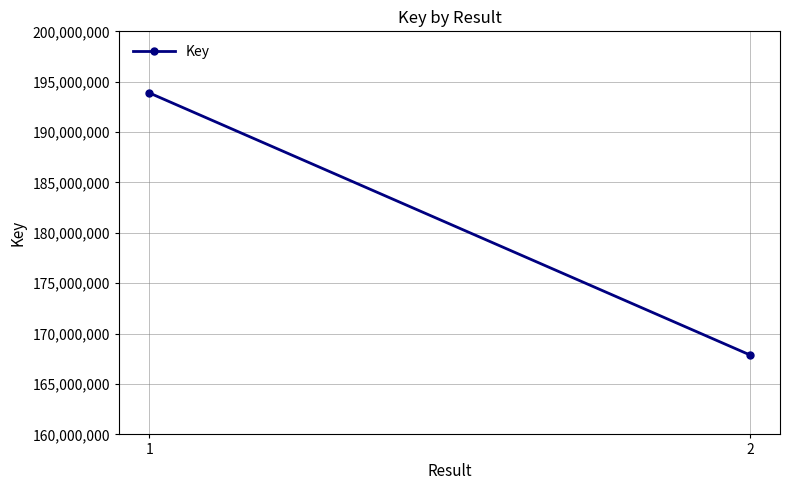

List the labels in order of value, smallest first.

2, 1